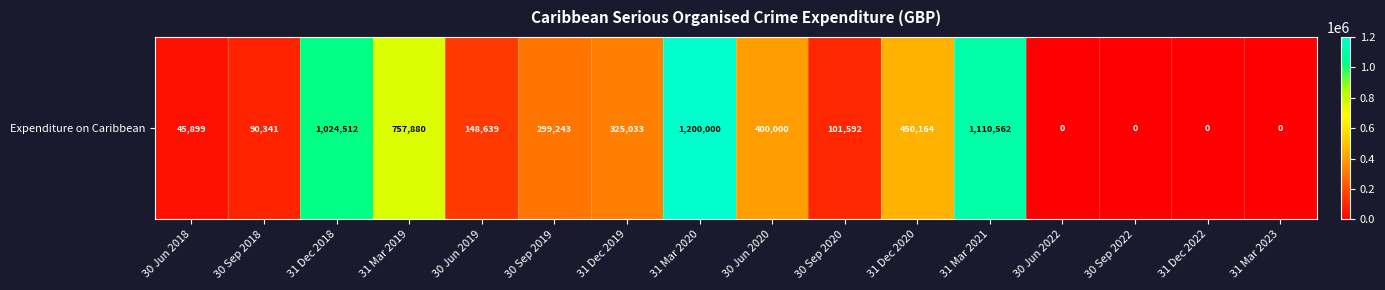

List the labels in order of value, largest first.

31 Mar 2020, 31 Mar 2021, 31 Dec 2018, 31 Mar 2019, 31 Dec 2020, 30 Jun 2020, 31 Dec 2019, 30 Sep 2019, 30 Jun 2019, 30 Sep 2020, 30 Sep 2018, 30 Jun 2018, 30 Jun 2022, 30 Sep 2022, 31 Dec 2022, 31 Mar 2023